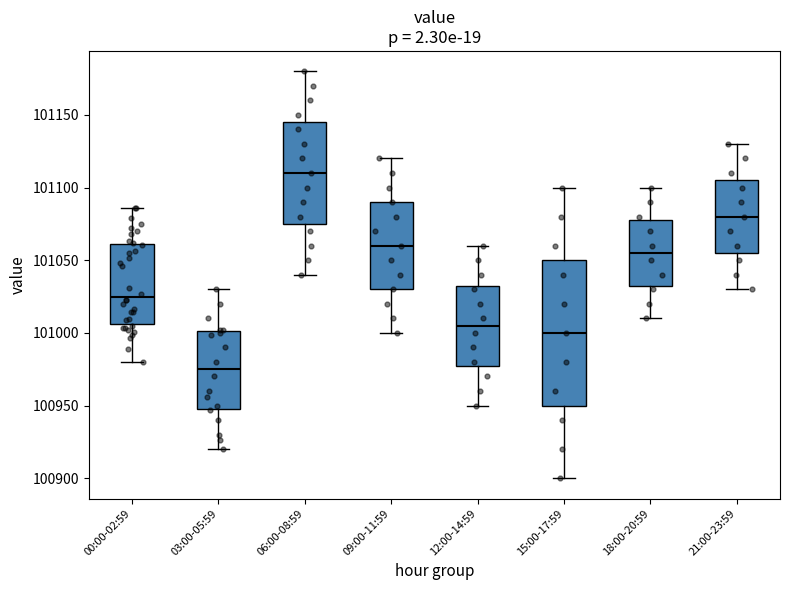

Which box's median line is the lowest?

03:00-05:59